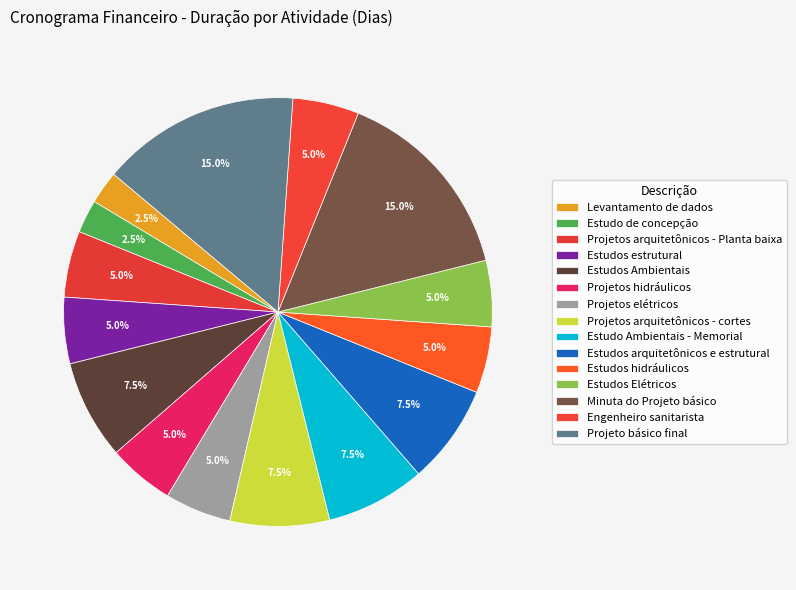

Does Estudos estrutural represent more than half of the total?

No